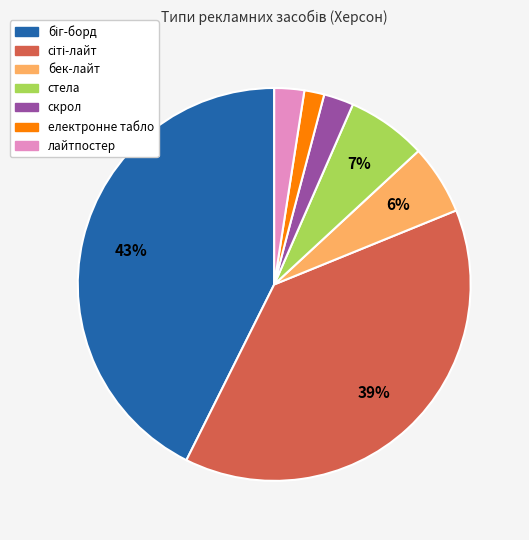

Combined, do електронне табло and скрол account for over 50%?

No